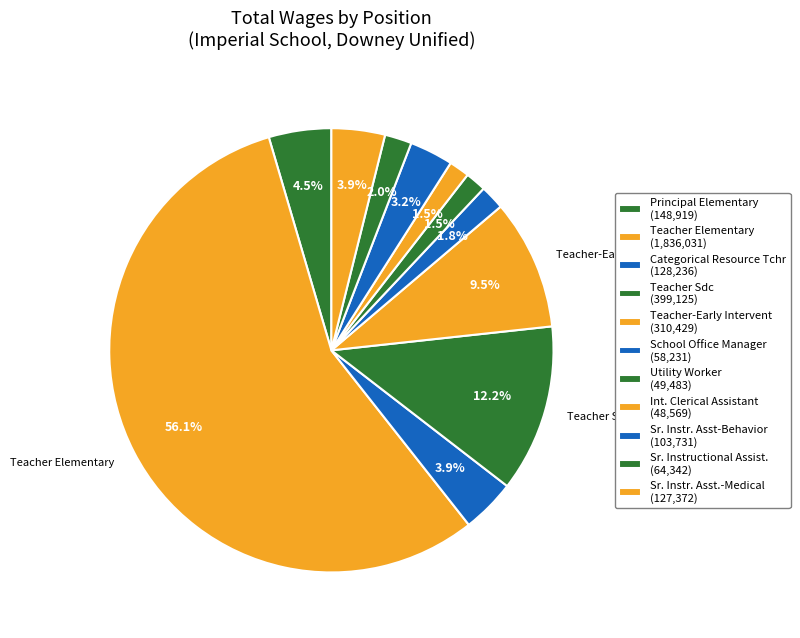

What is the majority slice?

Teacher Elementary